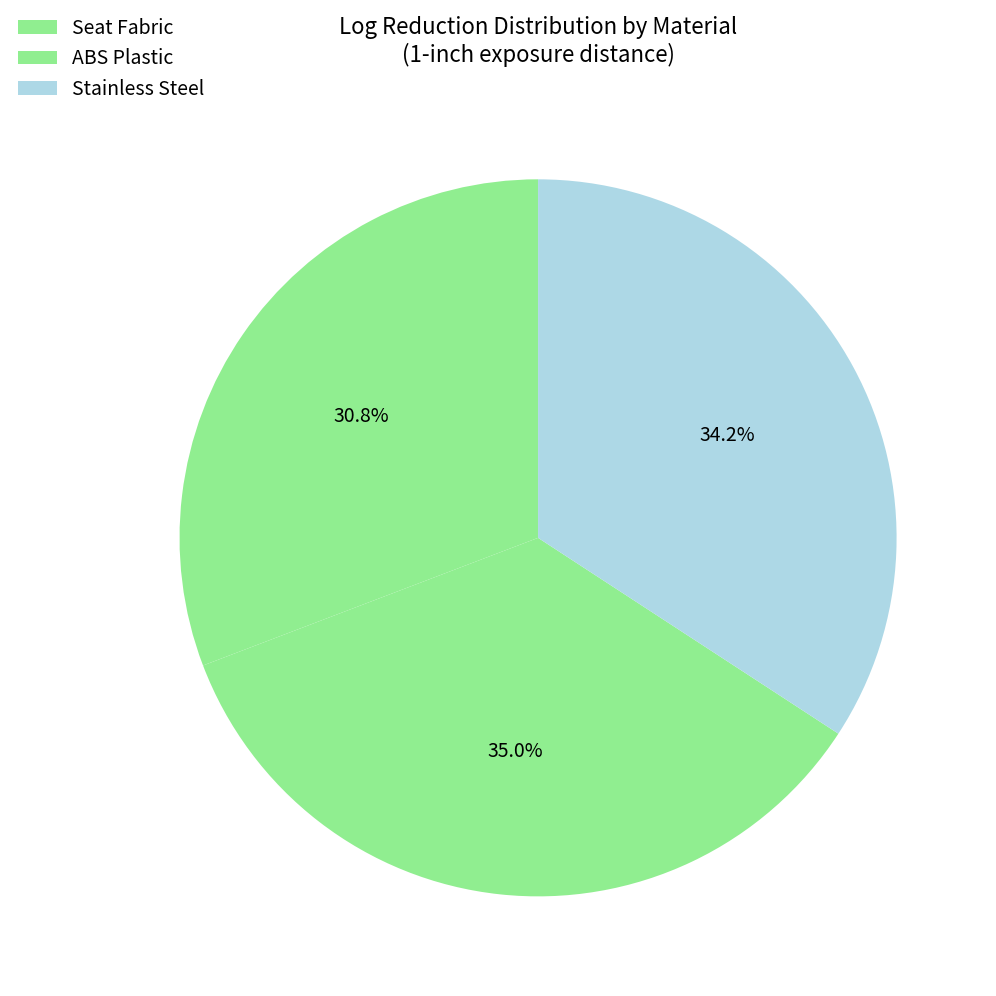

Approximately how many times larger is the value at Stainless Steel compared to ABS Plastic?

1.0